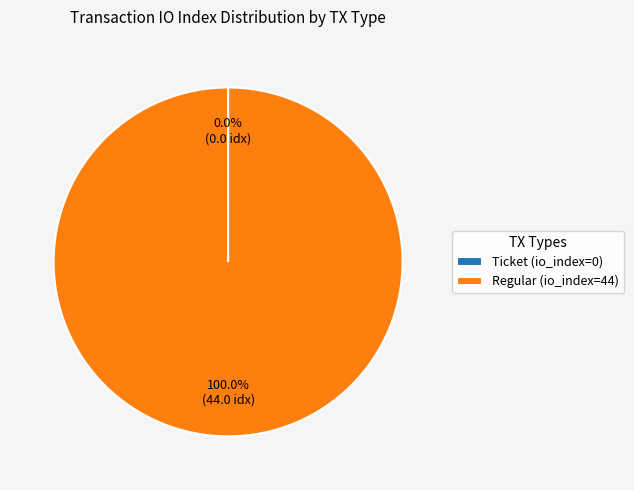

Is Regular (io_index=44) the majority of the pie?

Yes